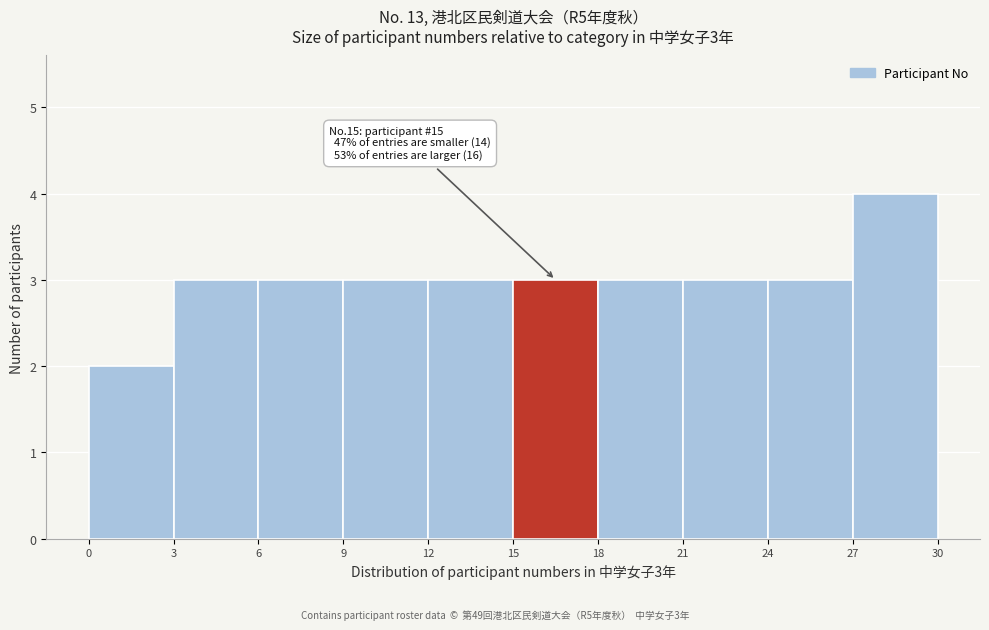

Which range on the x-axis has the tallest bar?

27 to 30